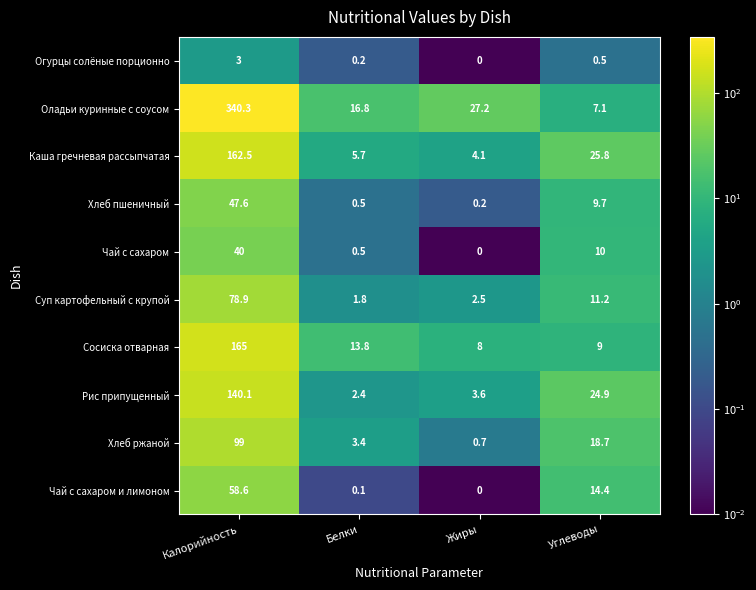

At which label does Чай с сахаром и лимоном reach its minimum?

Жиры